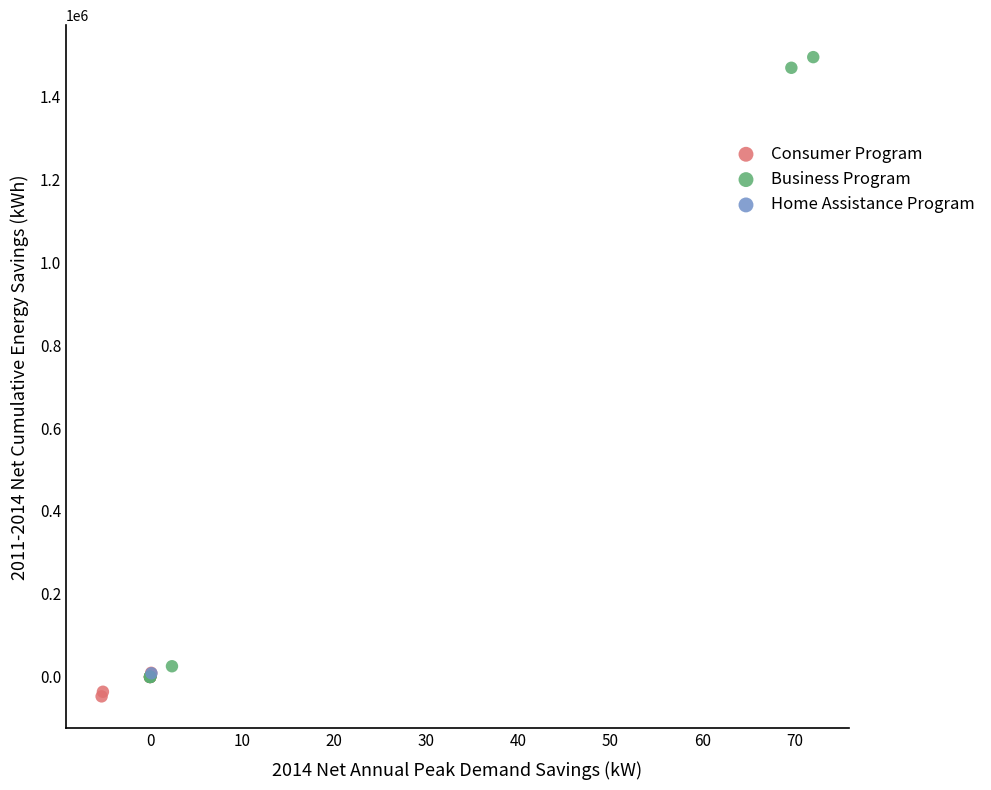

Which series reaches the maximum Y coordinate?

Business Program